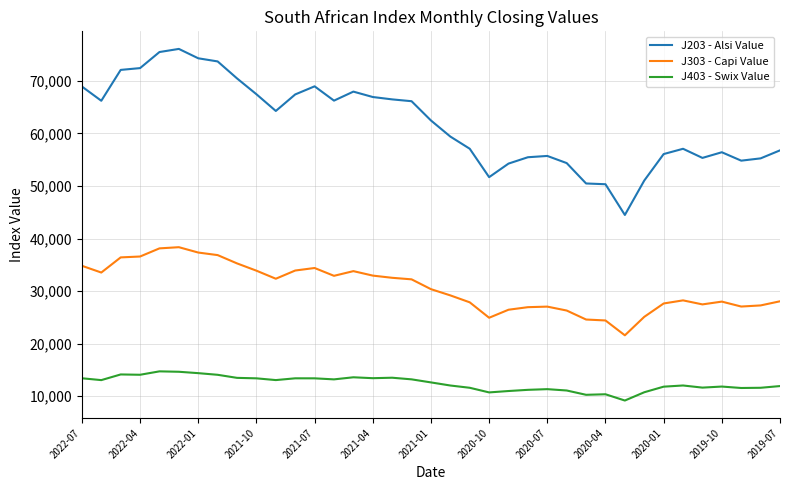

True or false: J403 - Swix Value and J303 - Capi Value cross at least once.

False